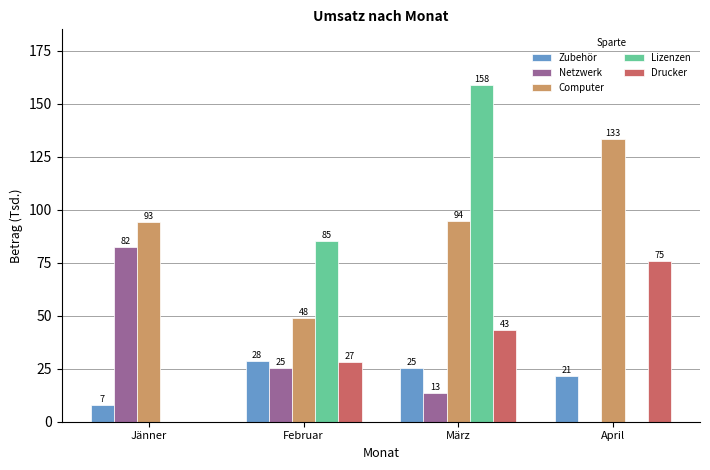

Are the bars horizontal?

No